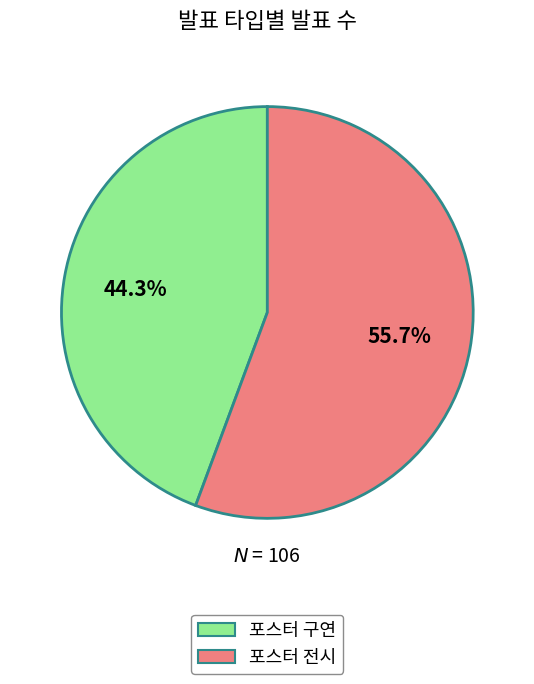

What percentage do 포스터 전시 and 포스터 구연 together represent?

100.0%